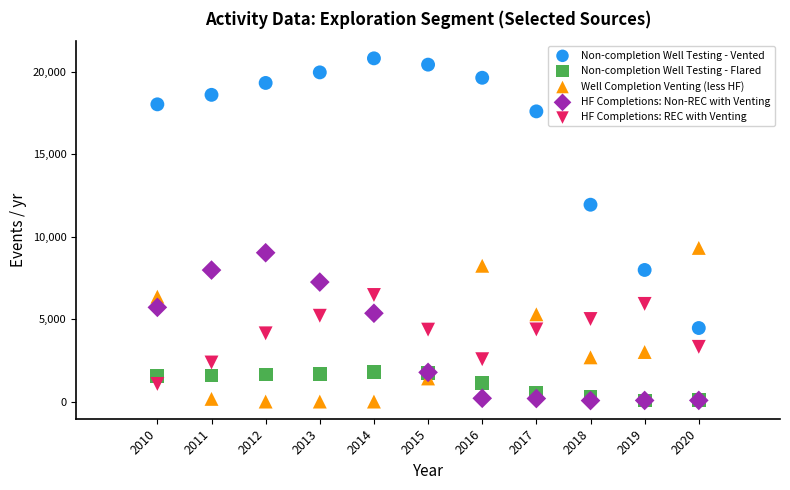

Across all series, what Y value is closest to 10413?

9323.0